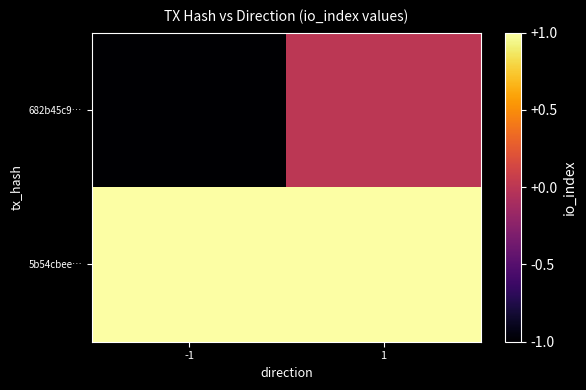

Which has a higher value, 1 or -1?

1